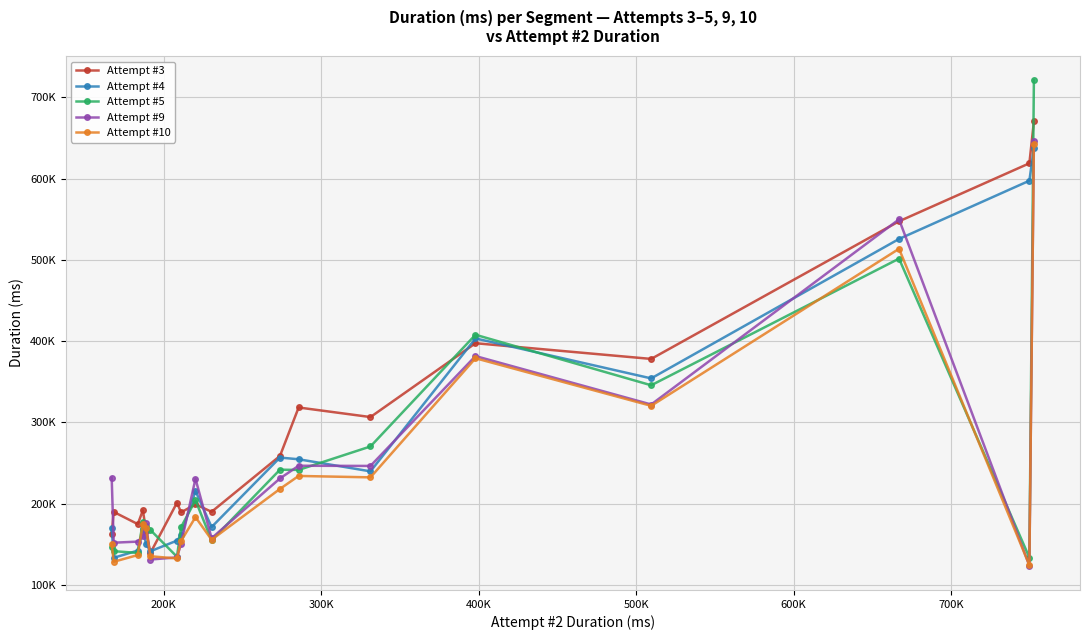

What are all the series names shown in the legend?

Attempt #3, Attempt #4, Attempt #5, Attempt #9, Attempt #10